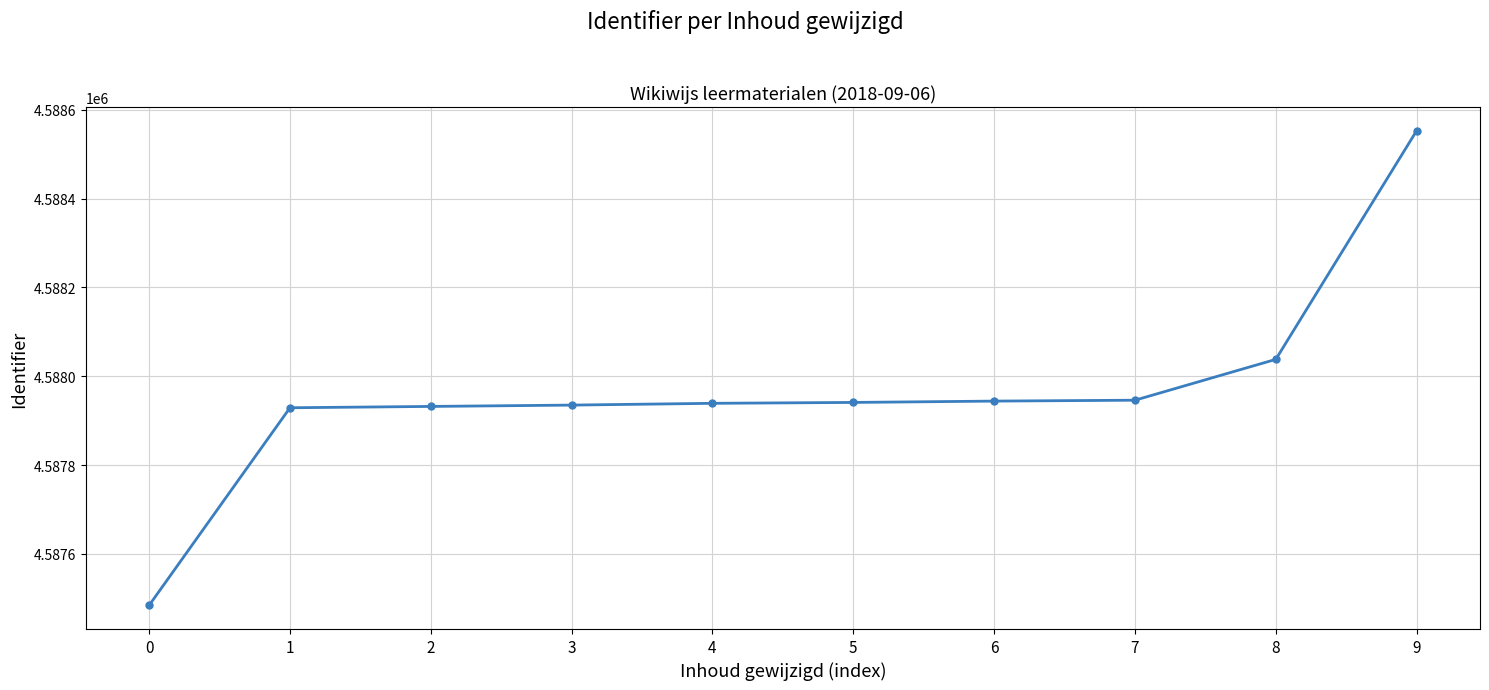

The chart shows a value of 4587946 at 7. True or false?

True